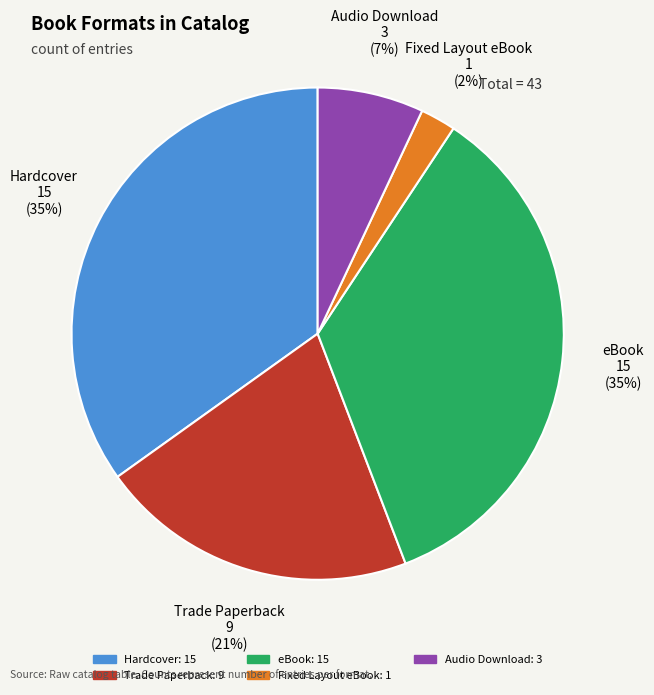

To the nearest percent, what portion does Hardcover represent?

35%